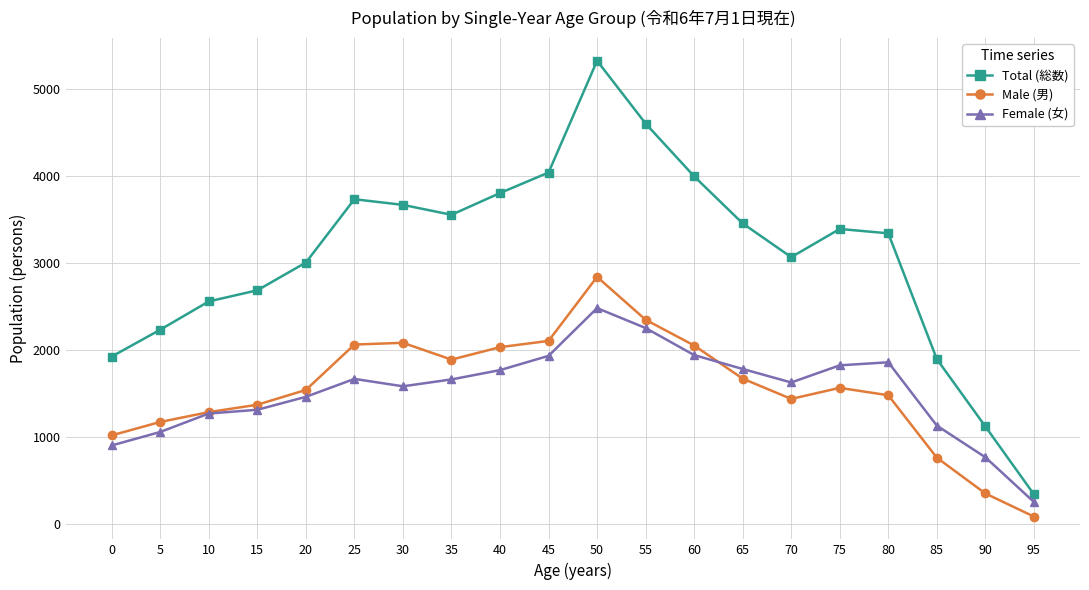

Which label corresponds to the smallest value in the chart?

95